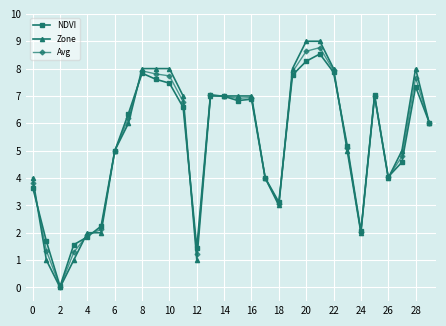

True or false: Avg has more than 0 interior local peaks.

True